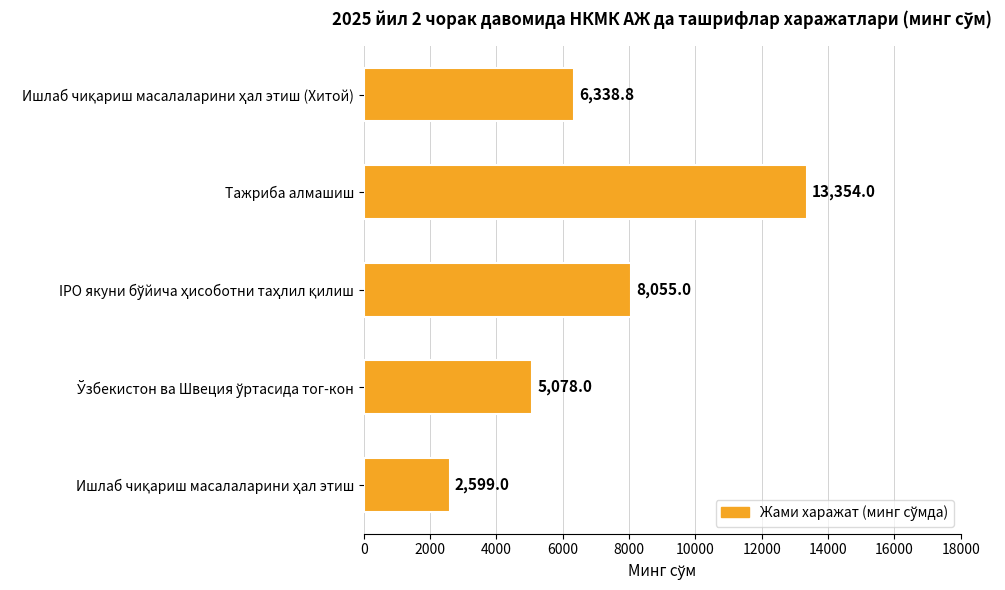

What is the difference between the second highest and minimum values?

5456.0